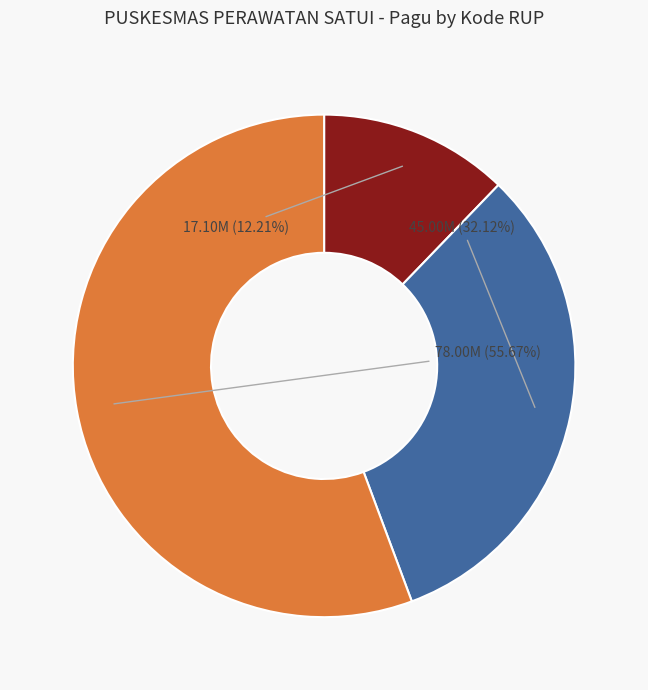

Is there any slice that represents more than half of the pie?

Yes